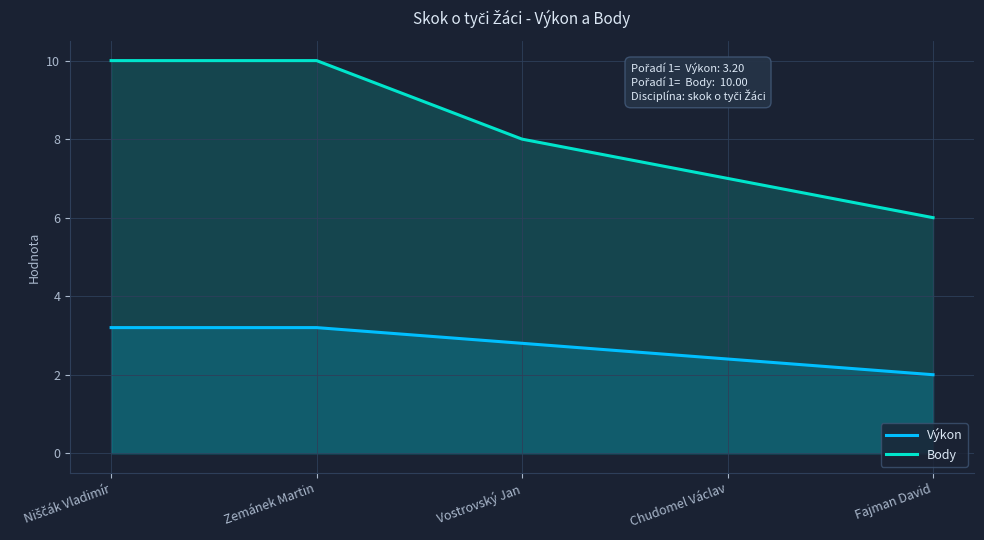

Which series has the widest spread of values?

Body